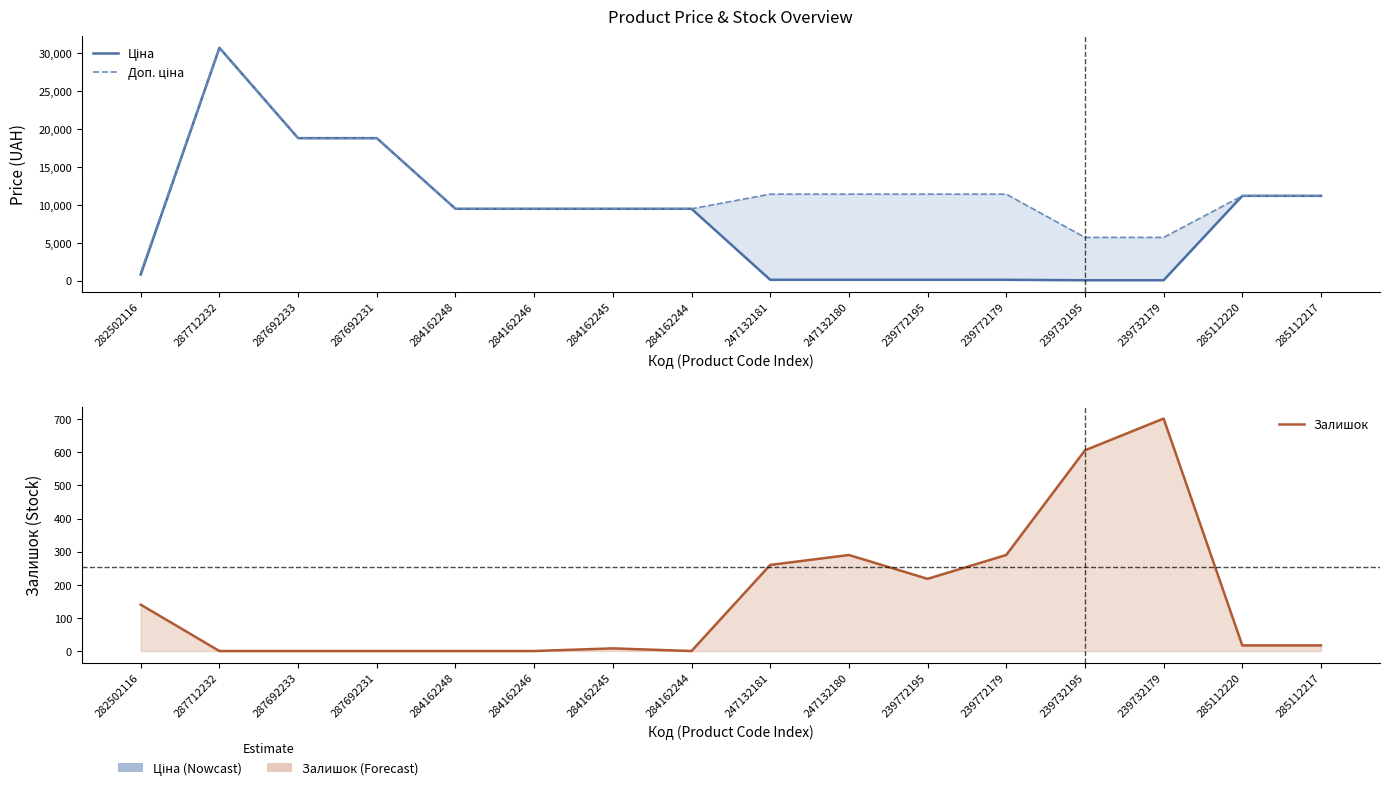

At how many categories does at least one series exceed 23332?

1